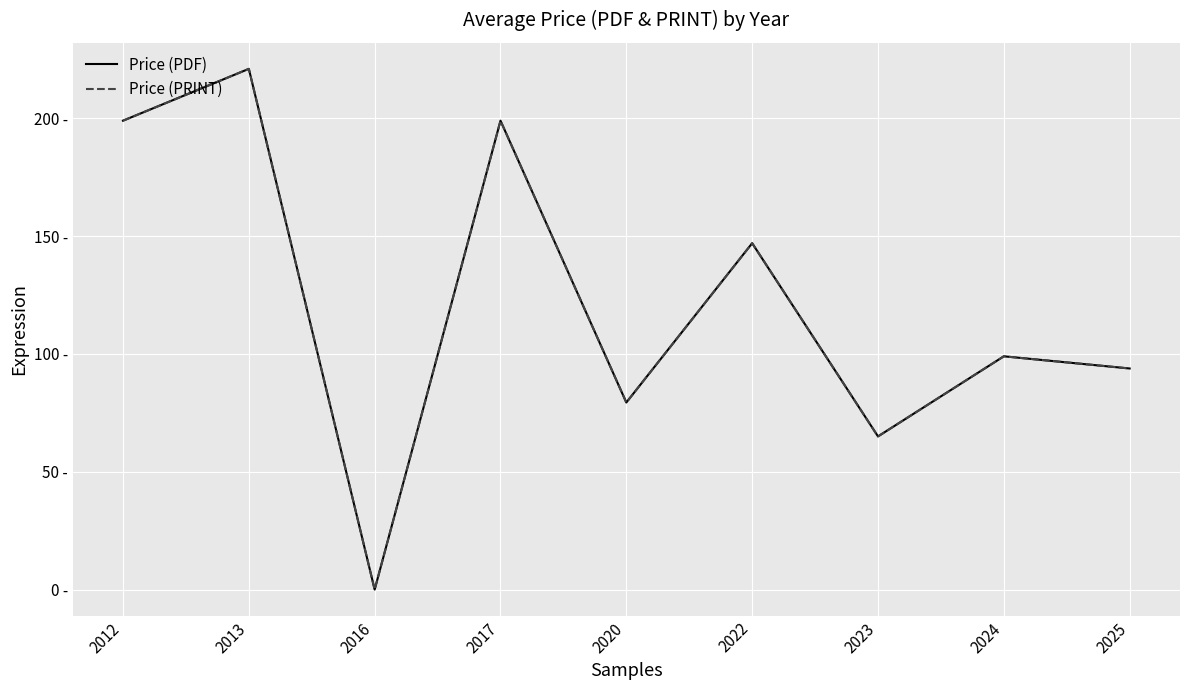

True or false: Price (PRINT) and Price (PDF) intersect in this chart.

False